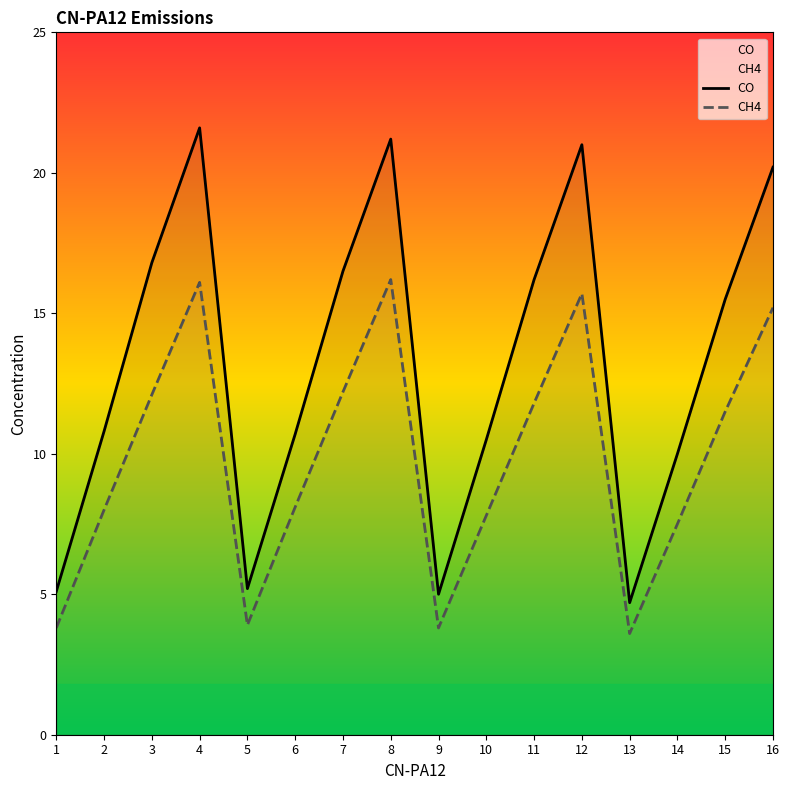

Is it true that CH4 equals 3.8 at 1?

True